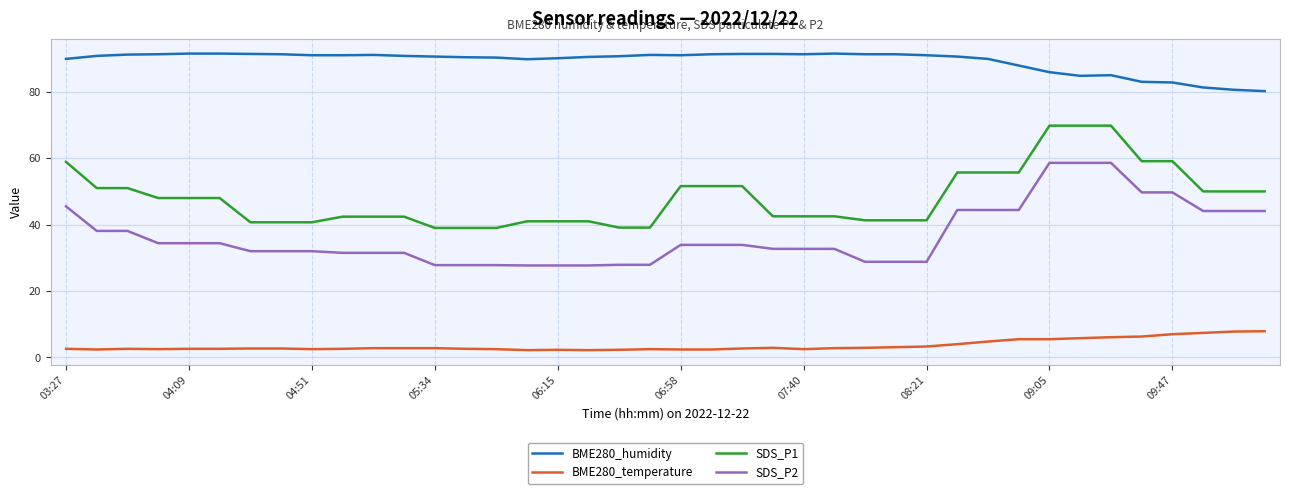

Which series has the largest total across all categories?

BME280_humidity